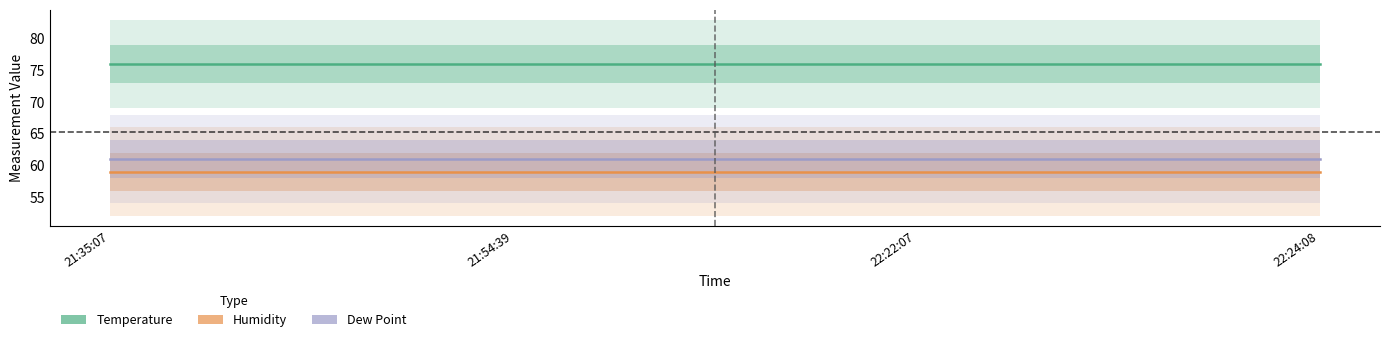

What is the lowest value of the Temperature series?

76